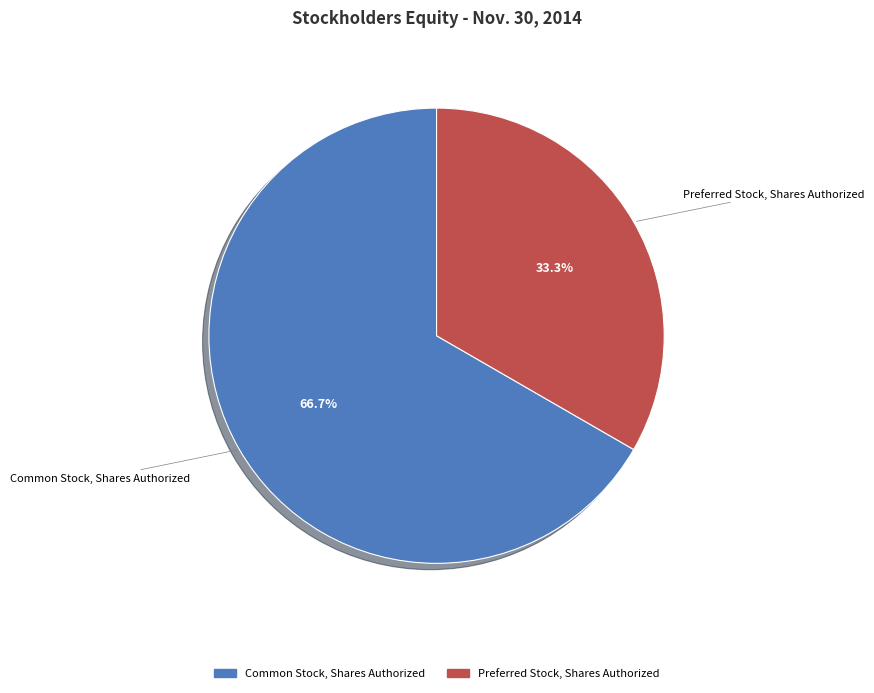

To the nearest percent, what is the average slice percentage?

50%